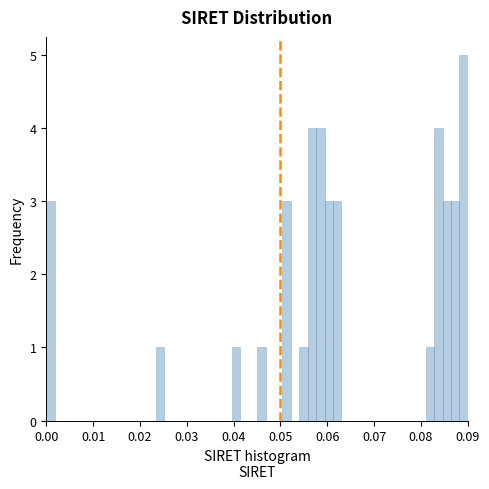

Read against the x-axis, roughly where is the centre of the tallest bar?

0.089